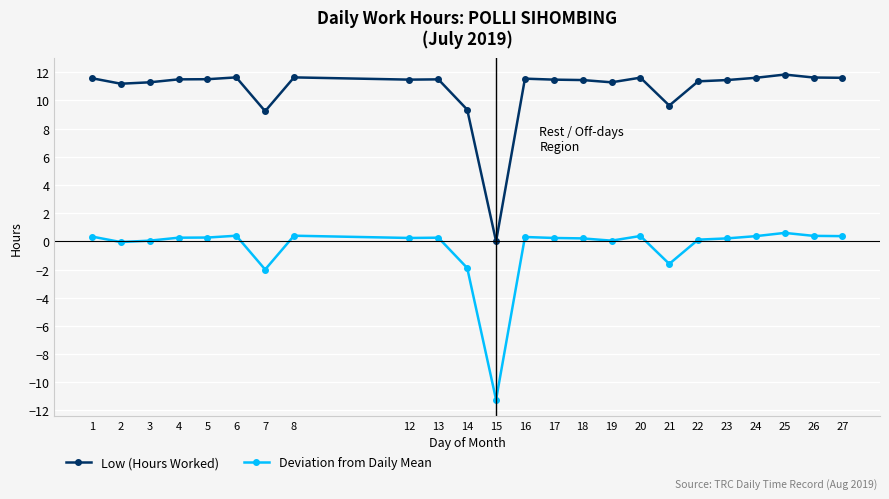

The Low (Hours Worked) series shows 11.3 at 3. True or false?

True